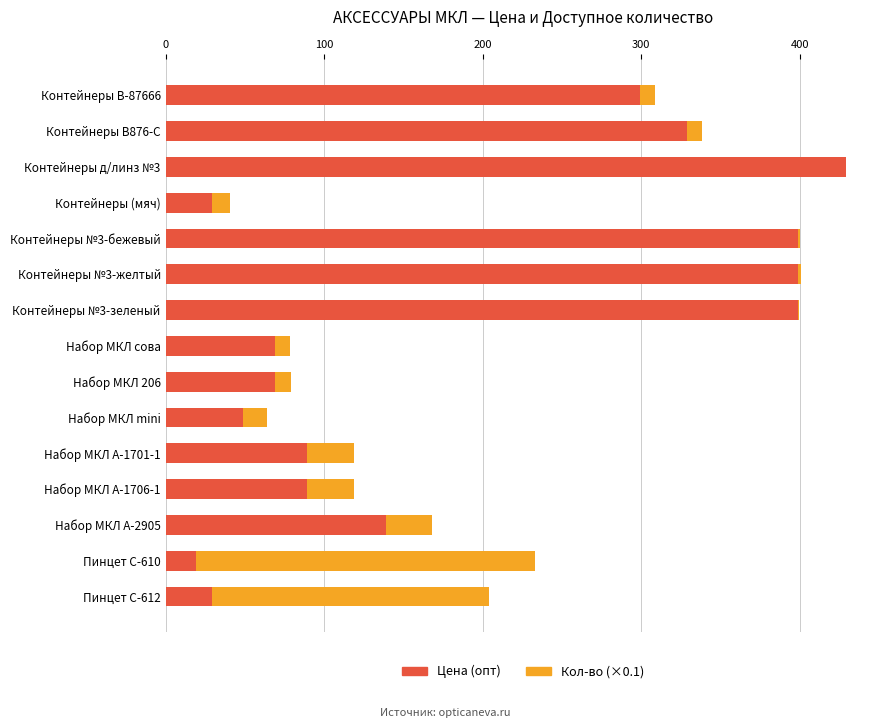

The value of Цена (опт) at Набор МКЛ сова is 31.0. True or false?

False